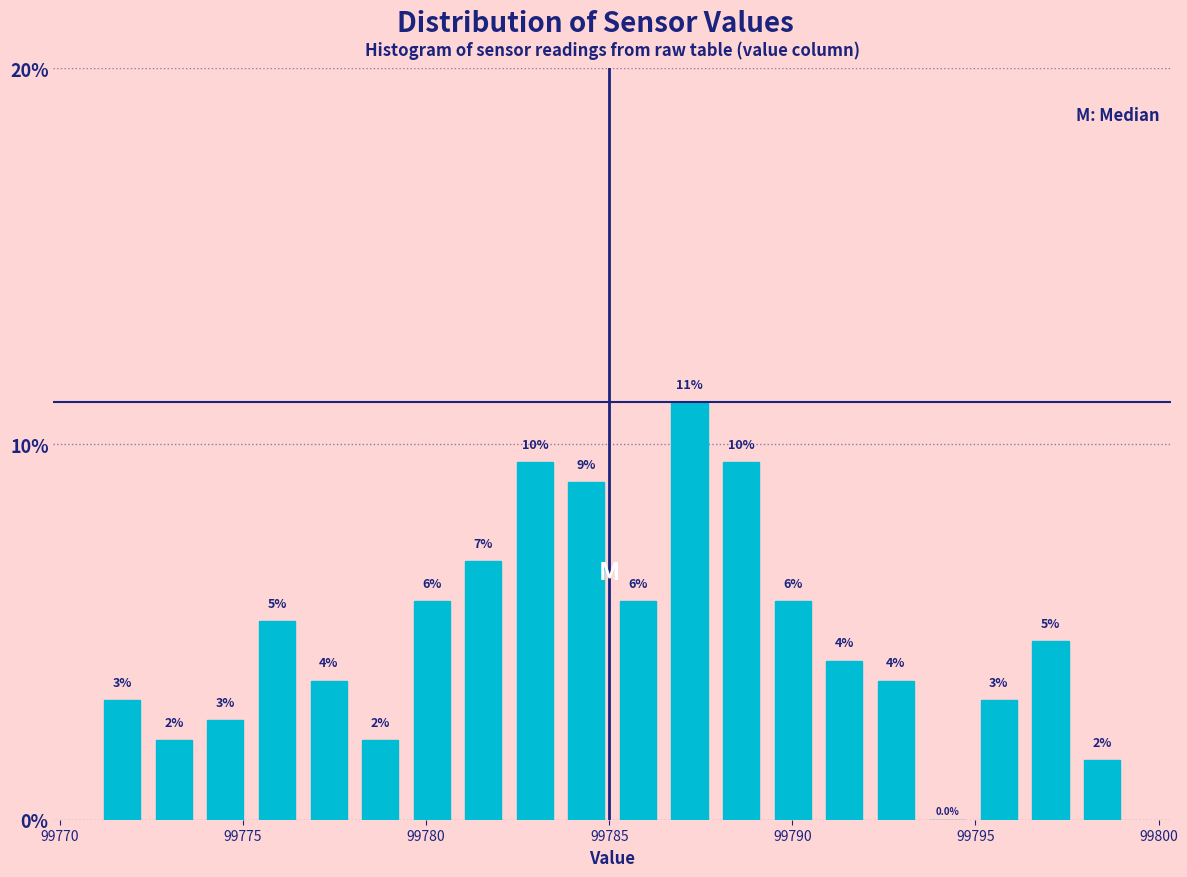

Around what value on the x-axis is the tallest bar? Give the approximate position of its centre, as read against the axis.

99787.0